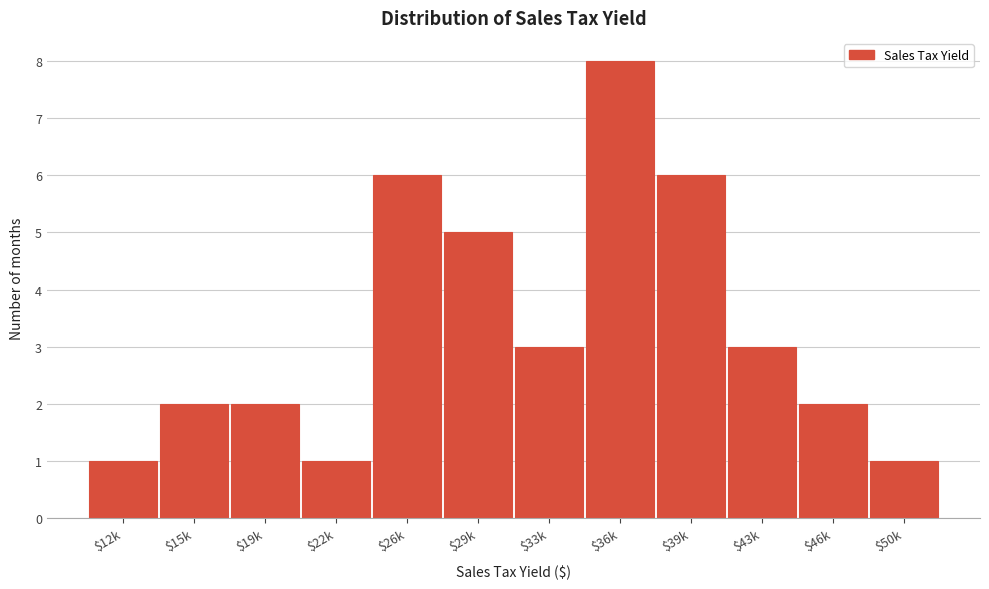

Reading right to left, extract all data points from this chart.

1	2	3	6	8	3	5	6	1	2	2	1